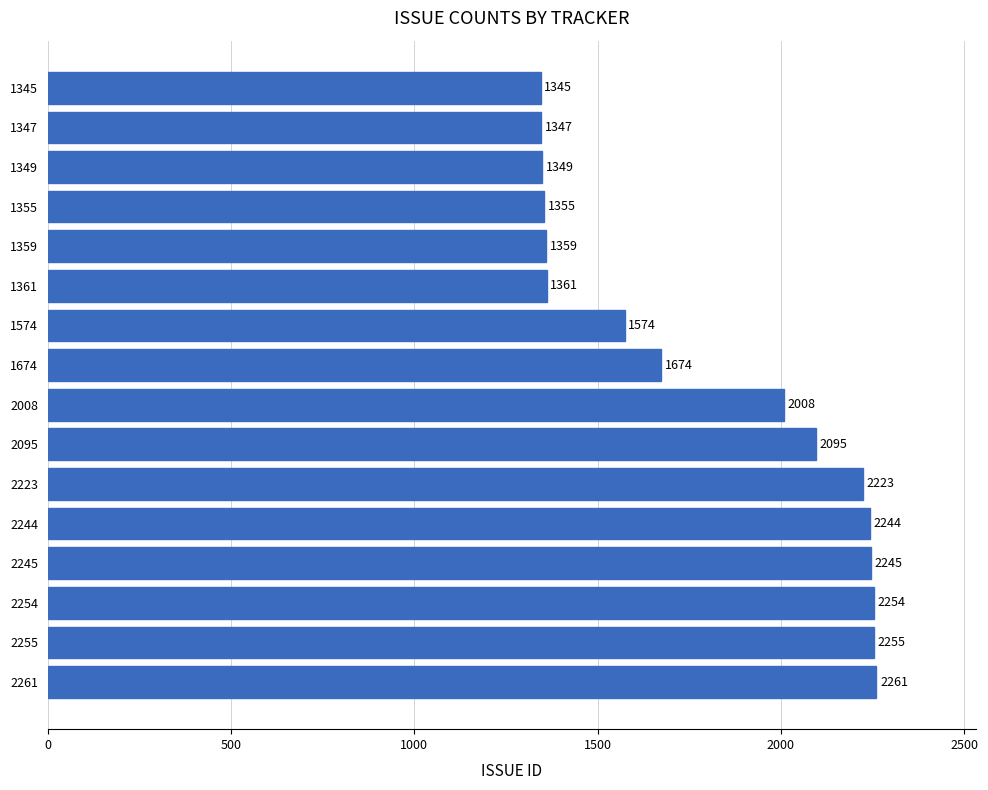

What is the minimum value shown in the chart?

1345